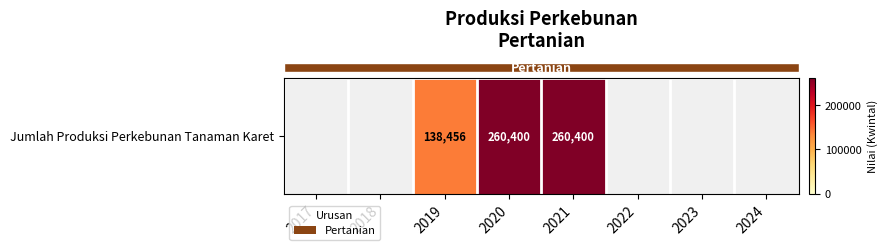

How many data points are less than 260400?

1